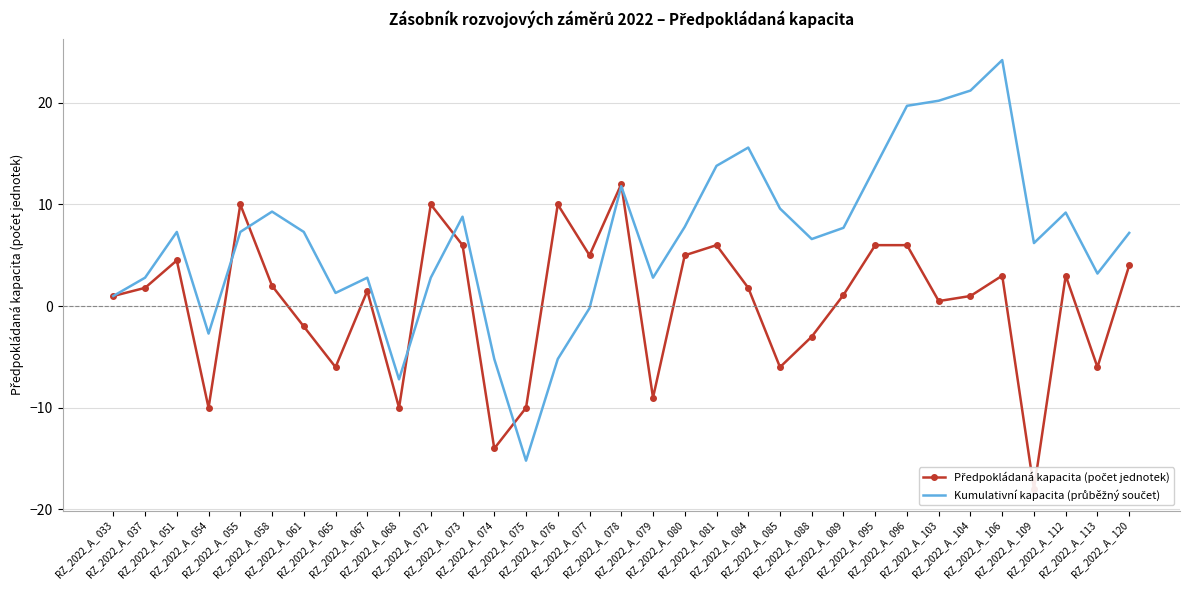

What is the maximum value for Předpokládaná kapacita (počet jednotek)?

12.0